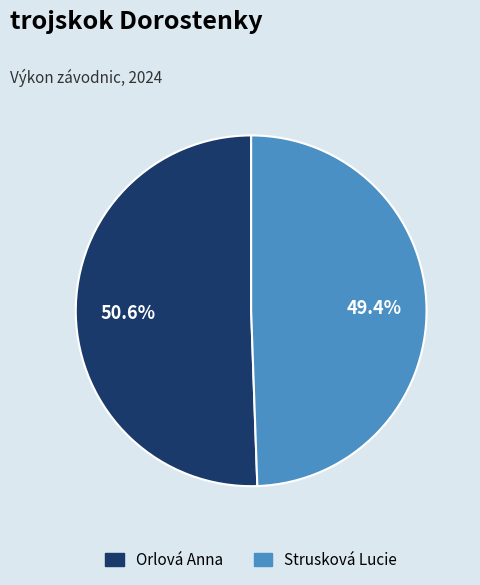

To the nearest percent, what is the average slice percentage?

50%